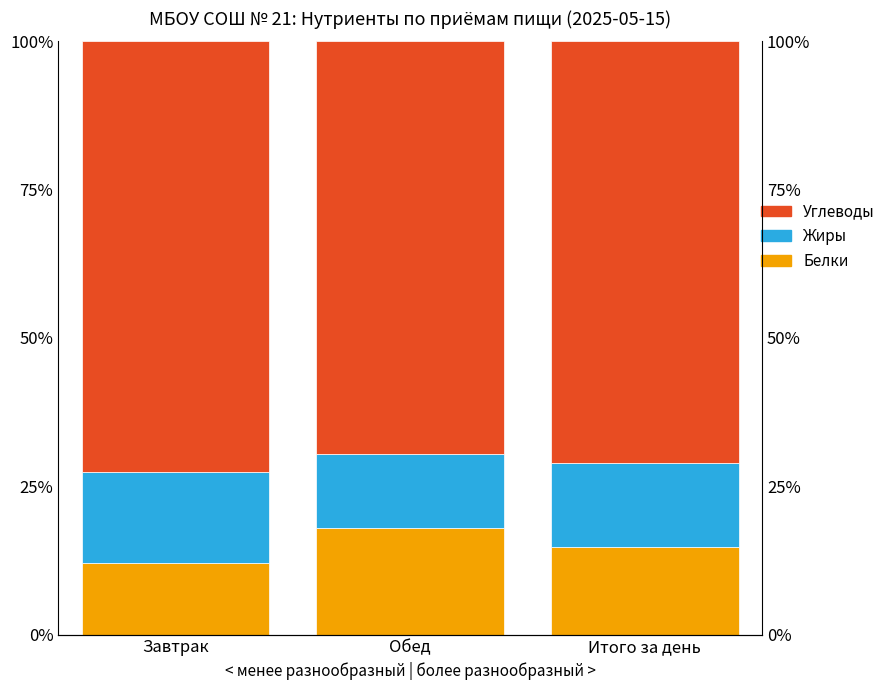

How many bars are there in each group?

3